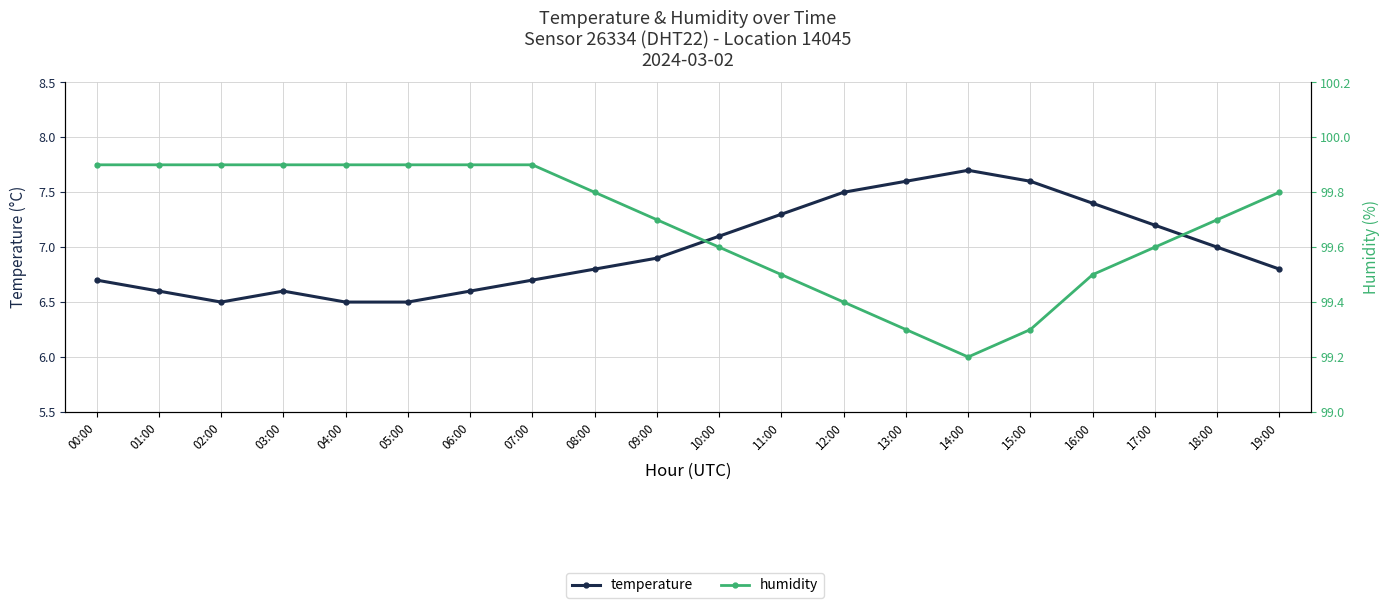

What is the label of the 3rd point from the left?

02:00